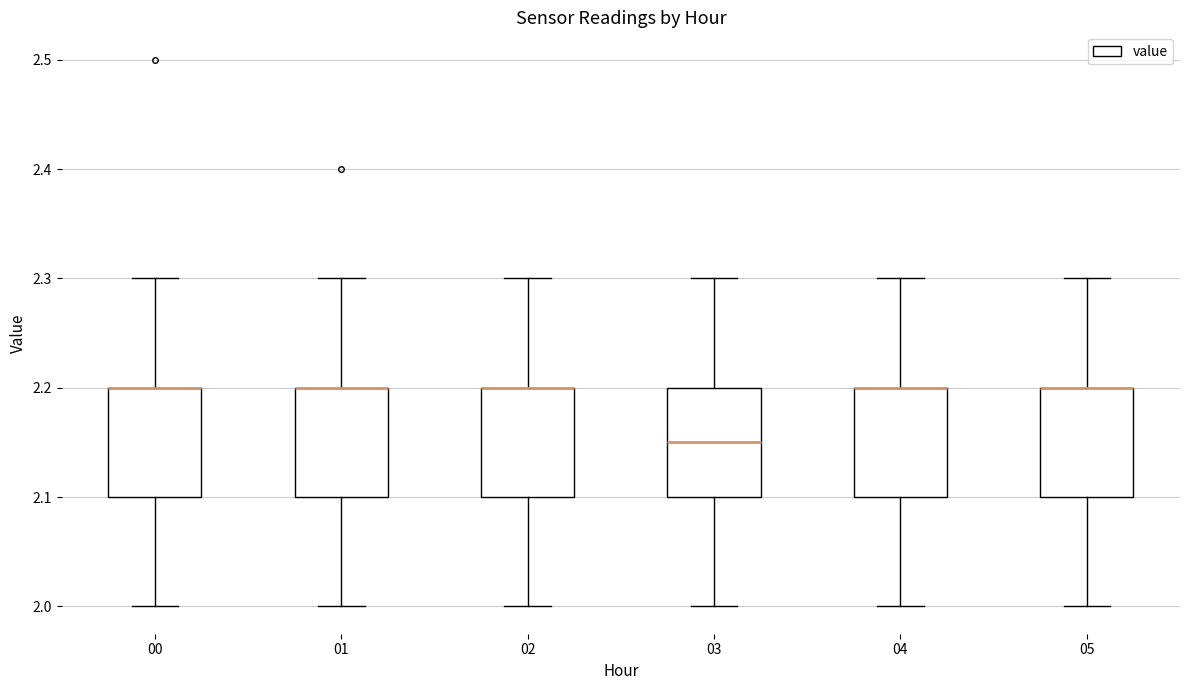

Reading left to right, transcribe this box plot: for each box, give where its median line is, the range the box spans, and where its two whiskers end, as read against the y-axis. The values are not printed on the chart, so give them approximately, as read against the axis.

00: median 2.20 (drawn on the box's upper edge), box 2.10 to 2.20, whiskers 2.00 to 2.30
01: median 2.20 (drawn on the box's upper edge), box 2.10 to 2.20, whiskers 2.00 to 2.30
02: median 2.20 (drawn on the box's upper edge), box 2.10 to 2.20, whiskers 2.00 to 2.30
03: median 2.15, box 2.10 to 2.20, whiskers 2.00 to 2.30
04: median 2.20 (drawn on the box's upper edge), box 2.10 to 2.20, whiskers 2.00 to 2.30
05: median 2.20 (drawn on the box's upper edge), box 2.10 to 2.20, whiskers 2.00 to 2.30